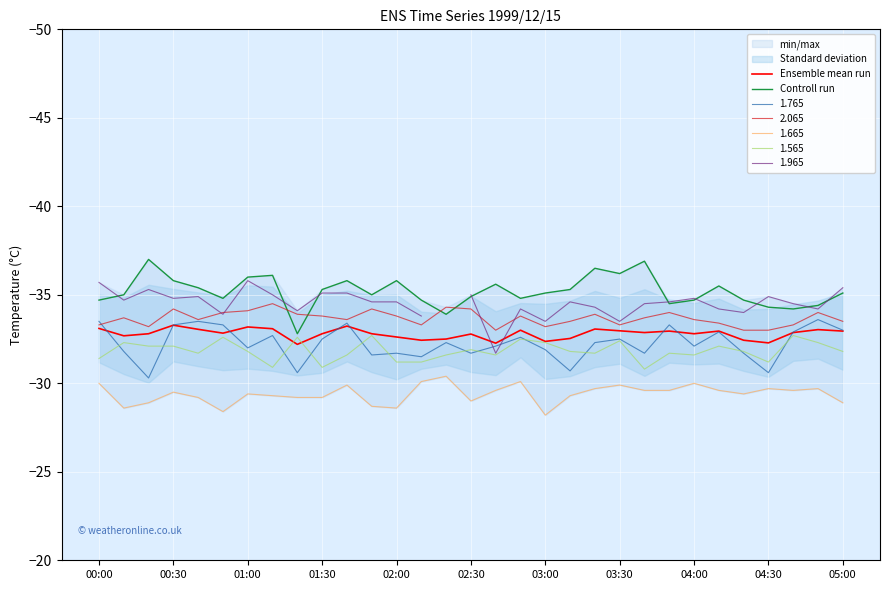

At how many categories does at least one series exceed -35?

31